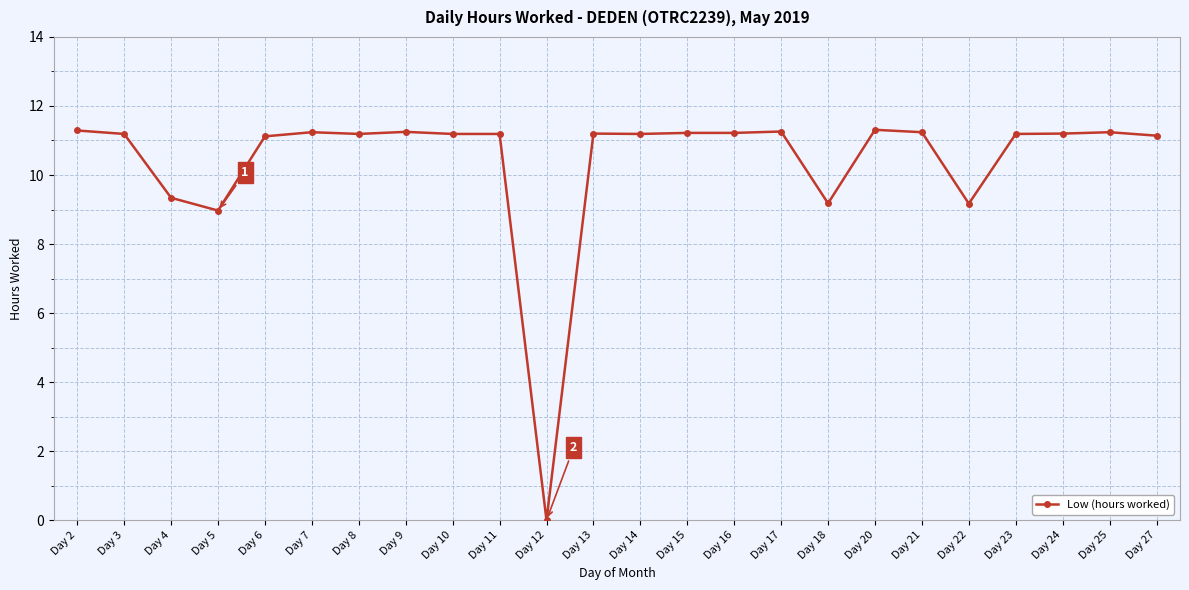

What is the average value?

10.4